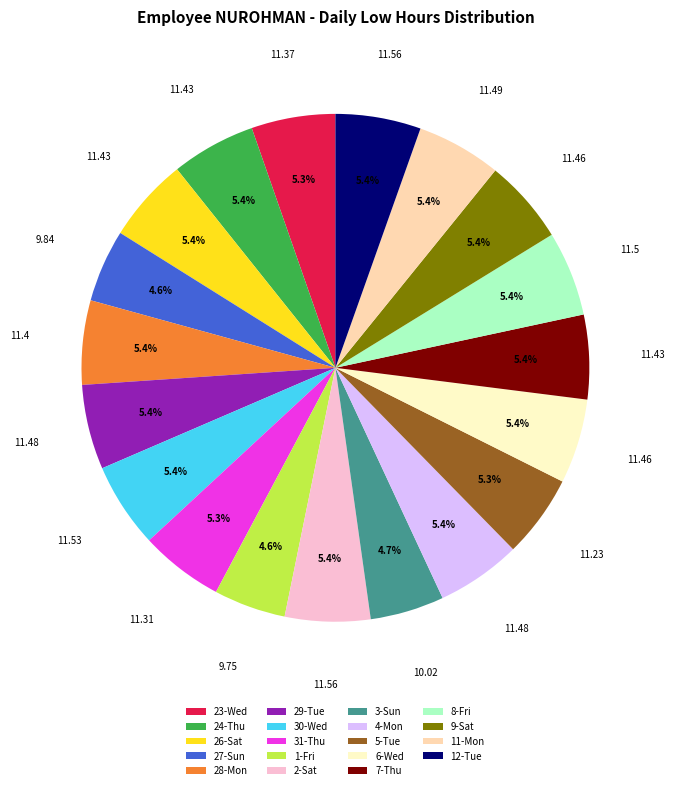

Combined, do 12-Tue and 27-Sun account for over 50%?

No